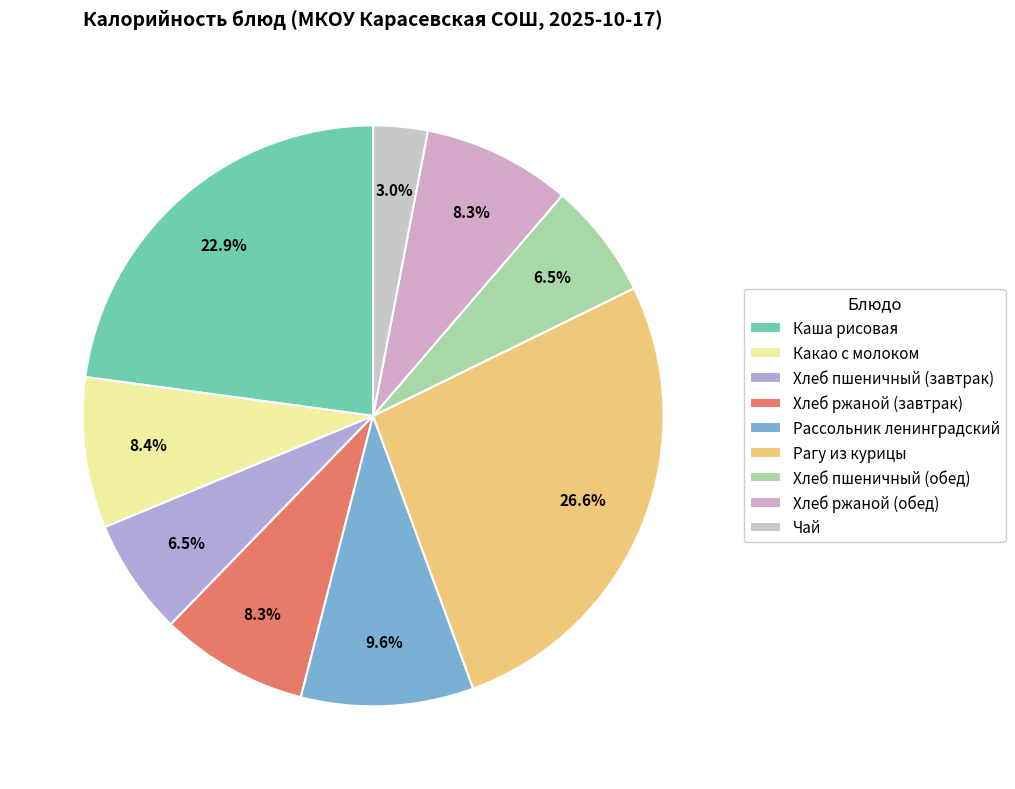

Is it true that Хлеб ржаной (завтрак) is 8% of the pie?

True